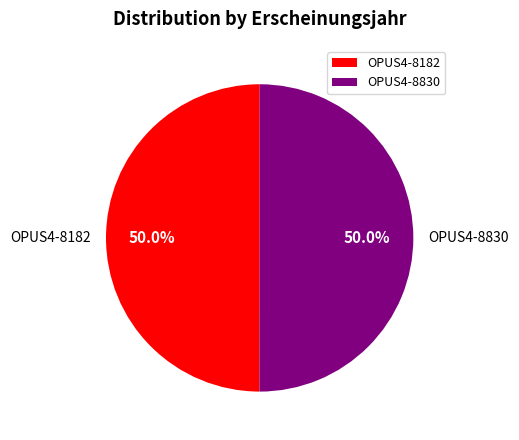

What is the total percentage of OPUS4-8830 and OPUS4-8182?

100.0%